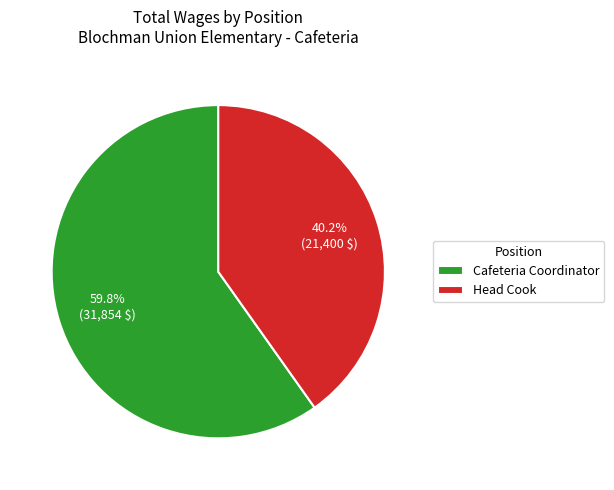

How many segments does this pie chart have?

2